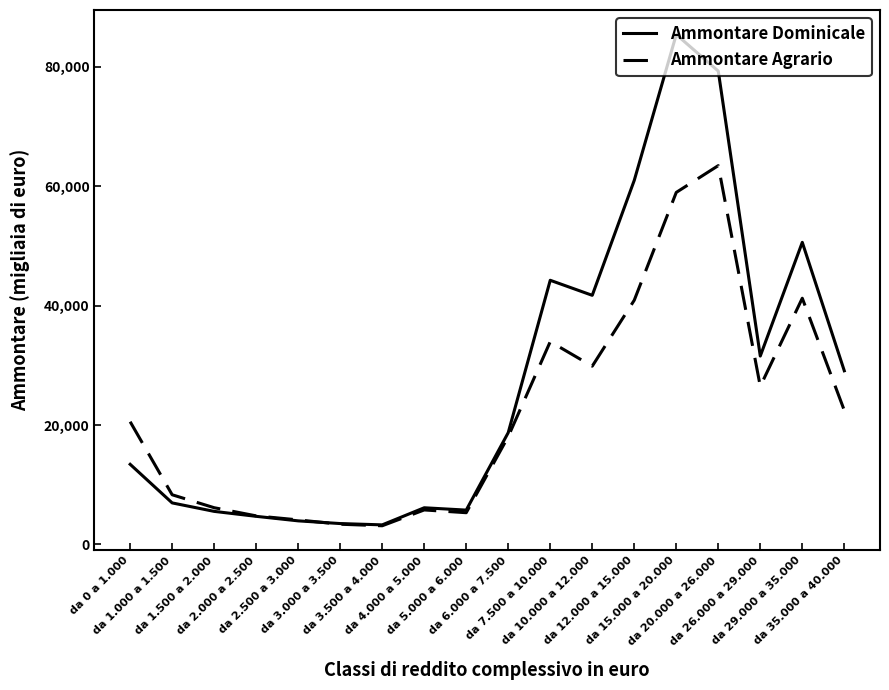

Which category has the highest value across all series?

da 15.000 a 20.000